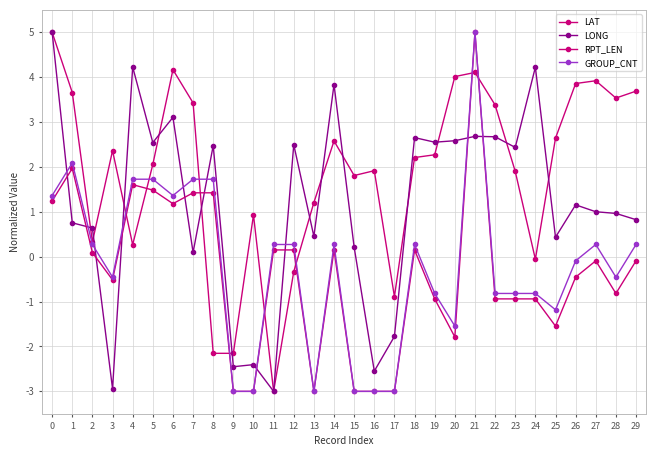

How many lines are shown in the chart?

4